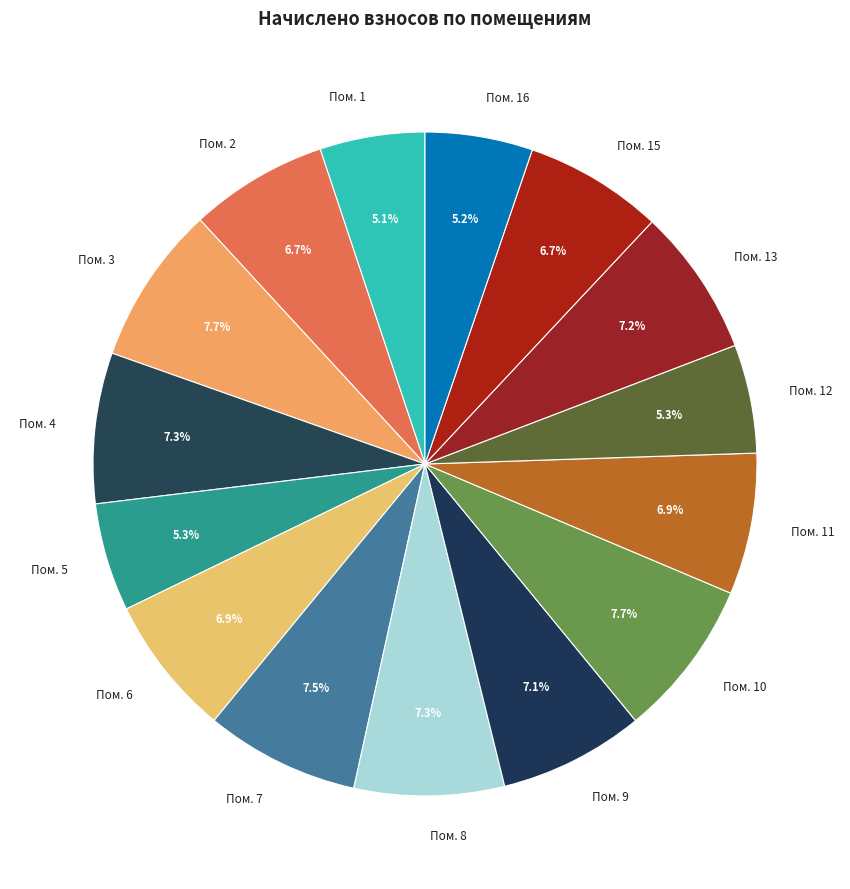

Count the number of slices in the pie.

15